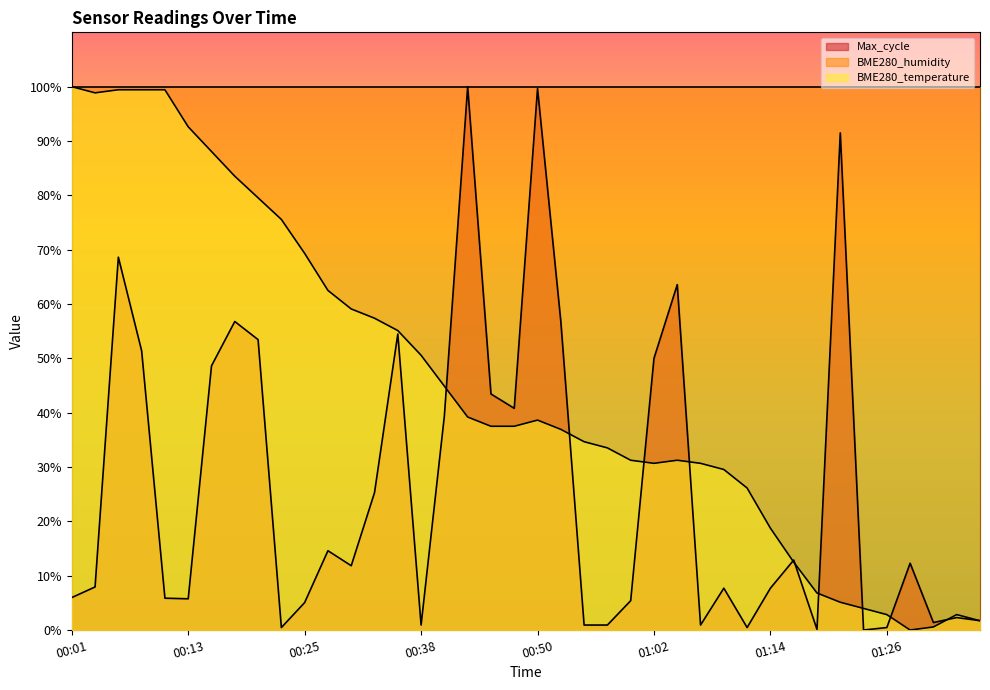

At which label does Max_cycle first exceed 11?

00:06